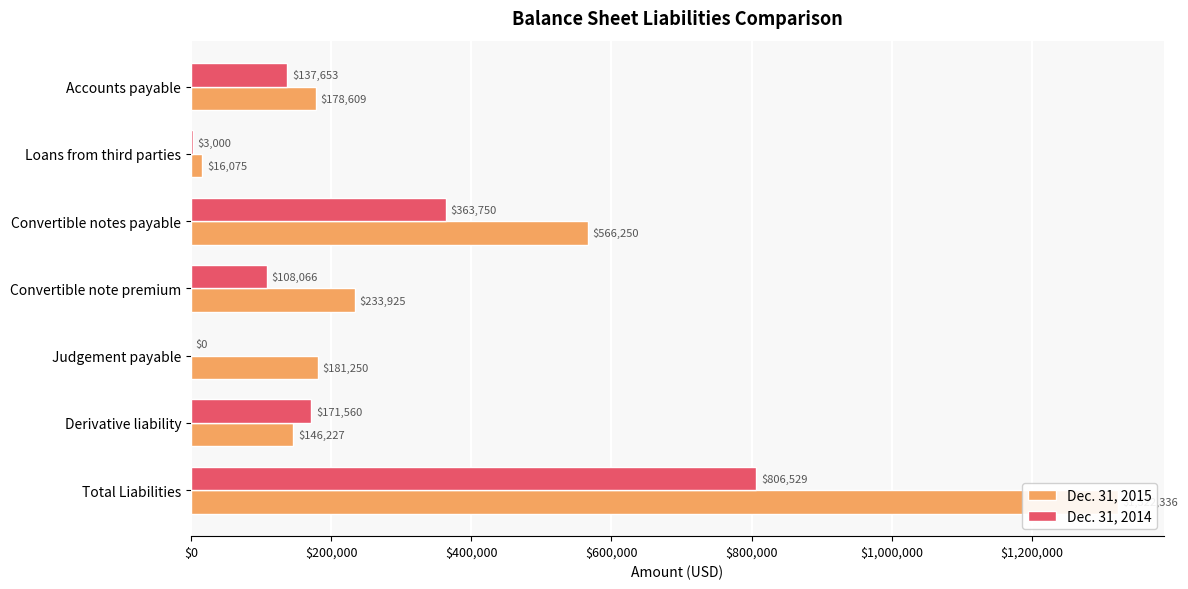

What is the difference between the Dec. 31, 2015 values at Convertible note premium and Loans from third parties?

217850